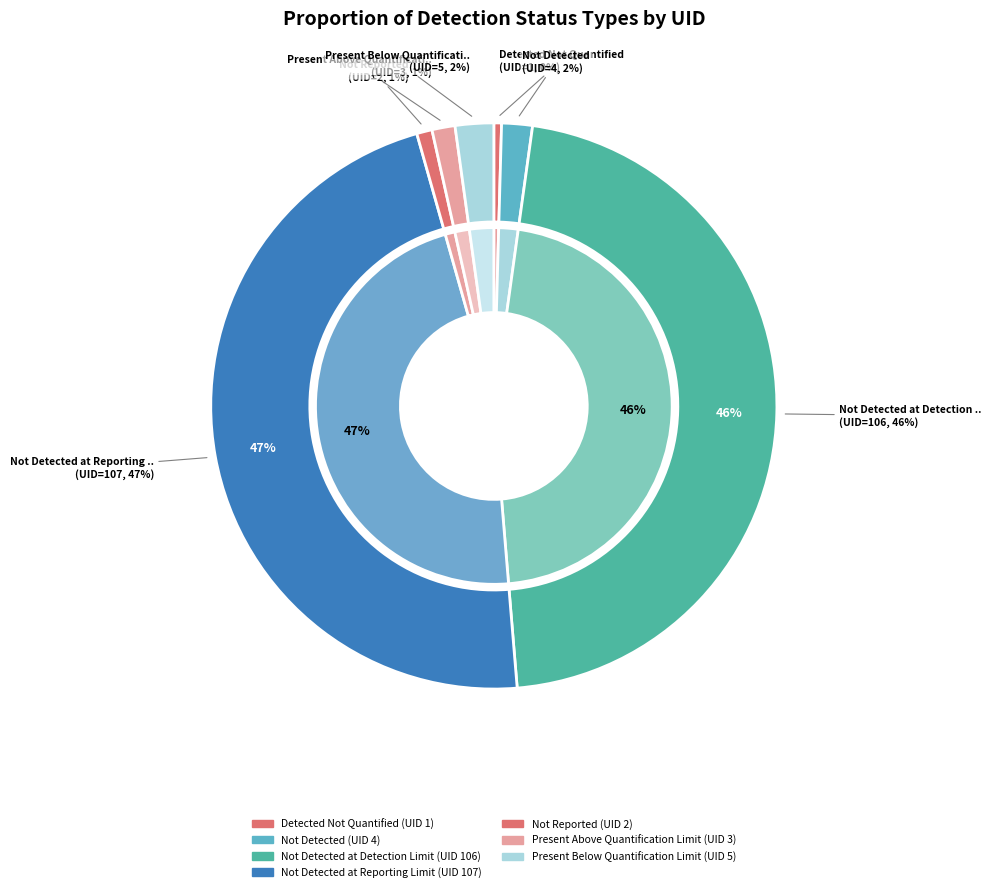

What is the largest slice in the pie chart?

Not Detected at Reporting Limit